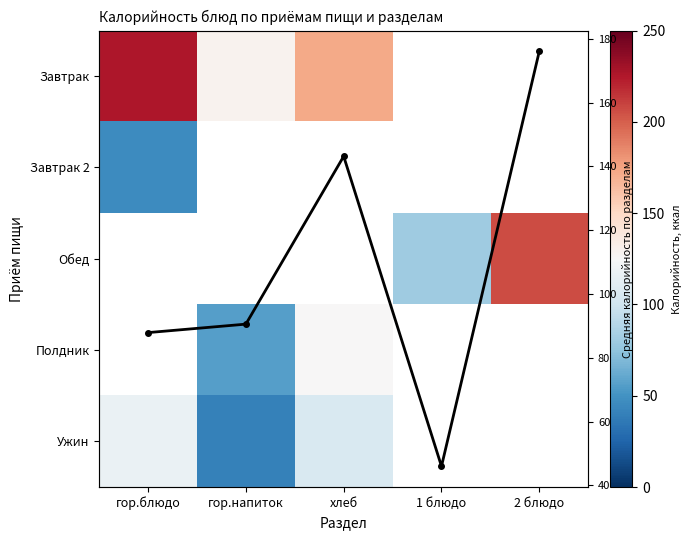

List the series in order of their peak value, lowest first.

Завтрак 2, Обед, Полдник, Ужин, Средняя калорийность, Завтрак